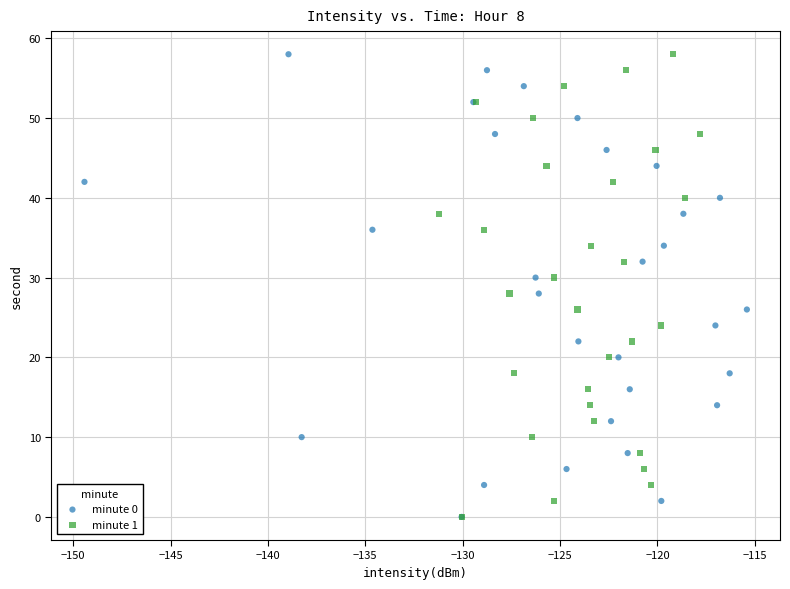

What are all the series names shown in the legend?

minute 0, minute 1